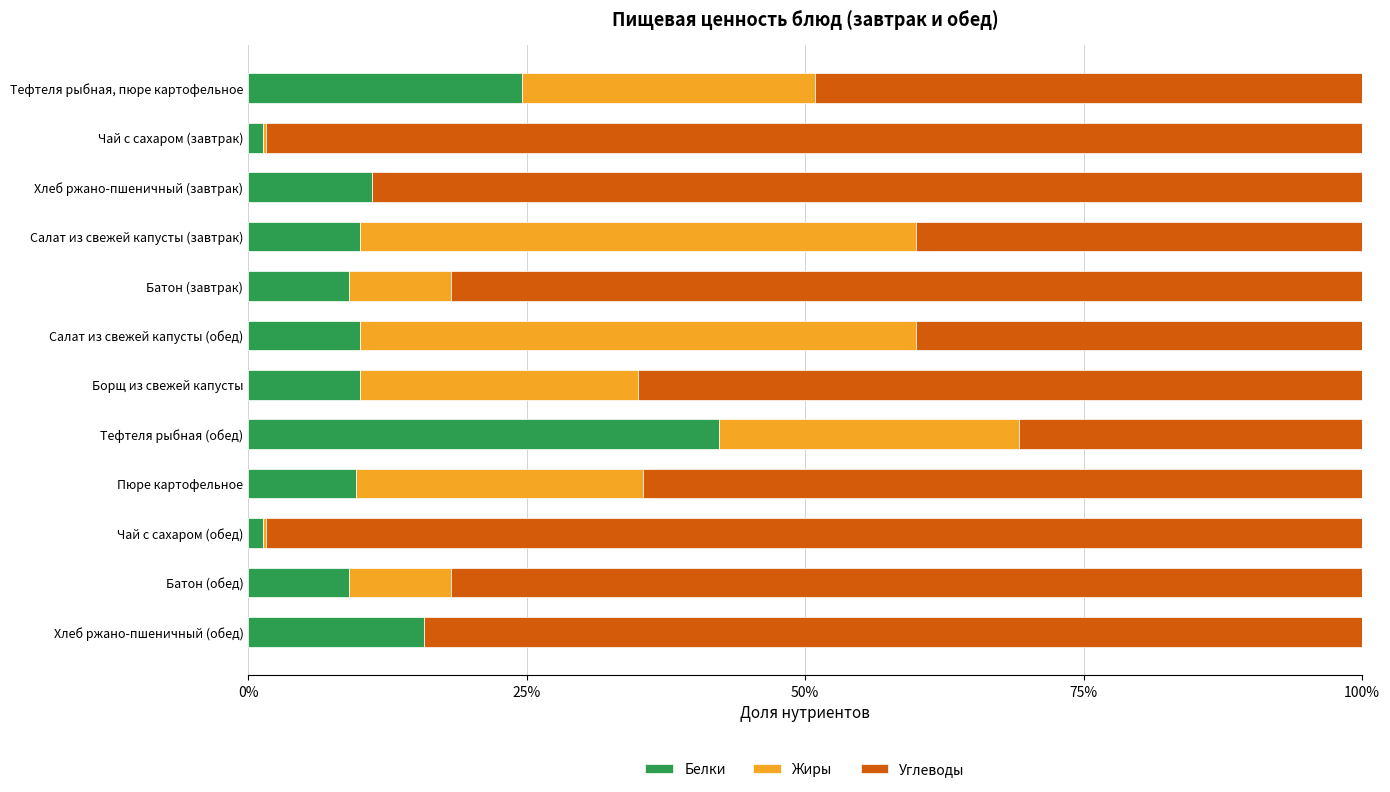

What is the approximate value of Белки at Пюре картофельное?

9.7